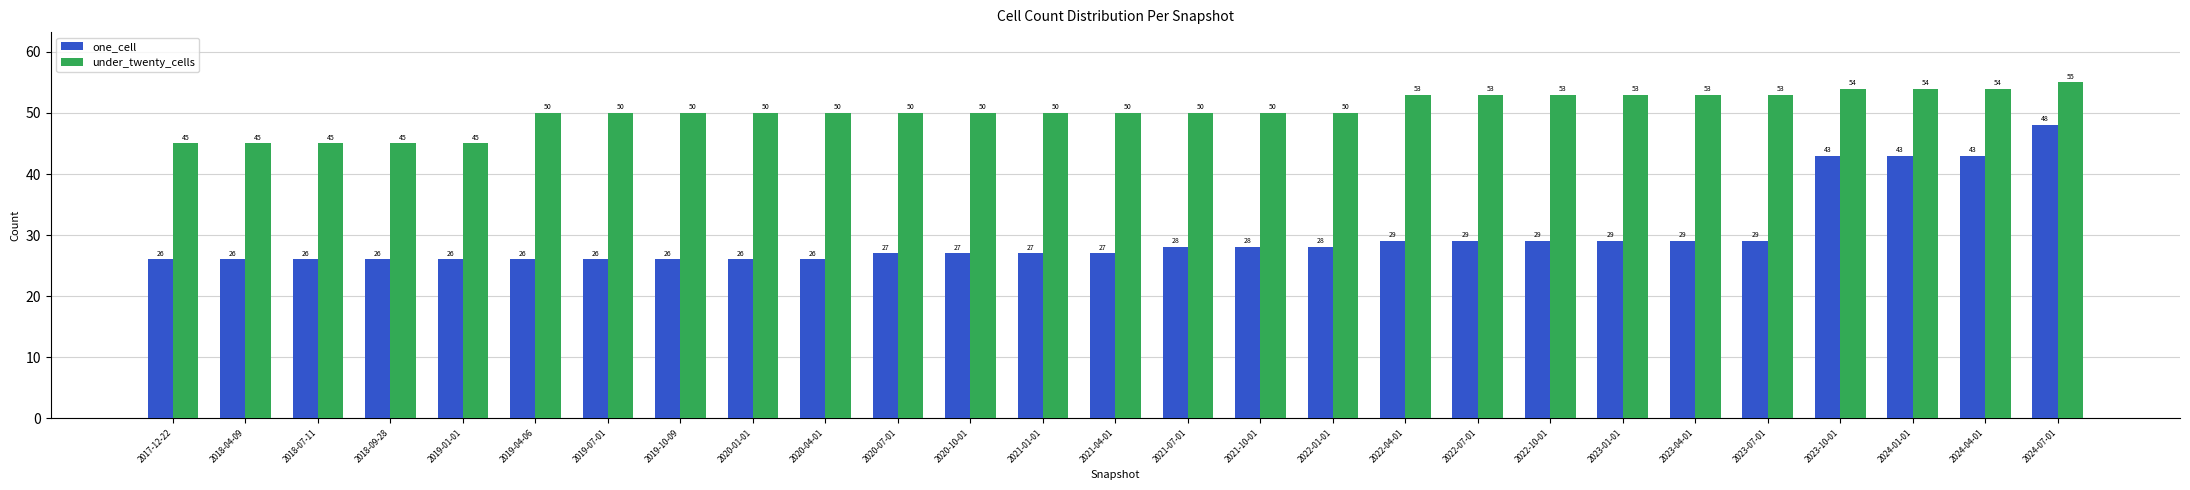

How many under_twenty_cells values are between 50 and 53?

18